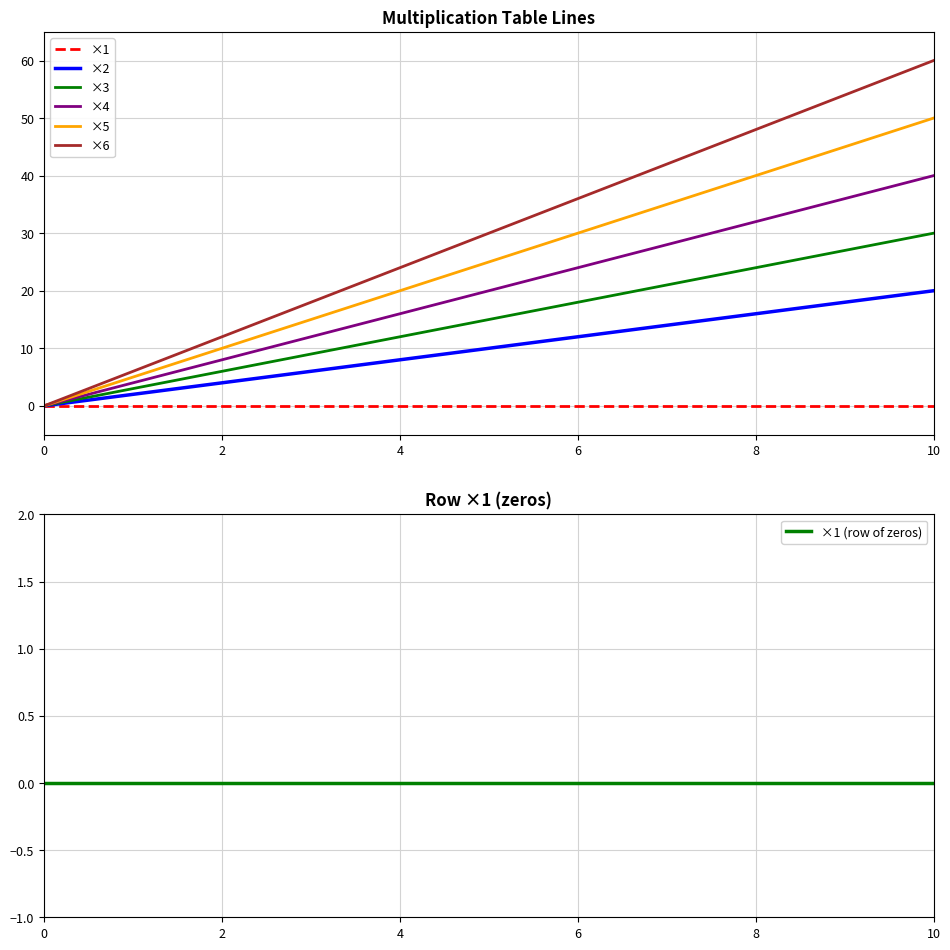

What is the value of the ×2 point at the 7th from the left?

12